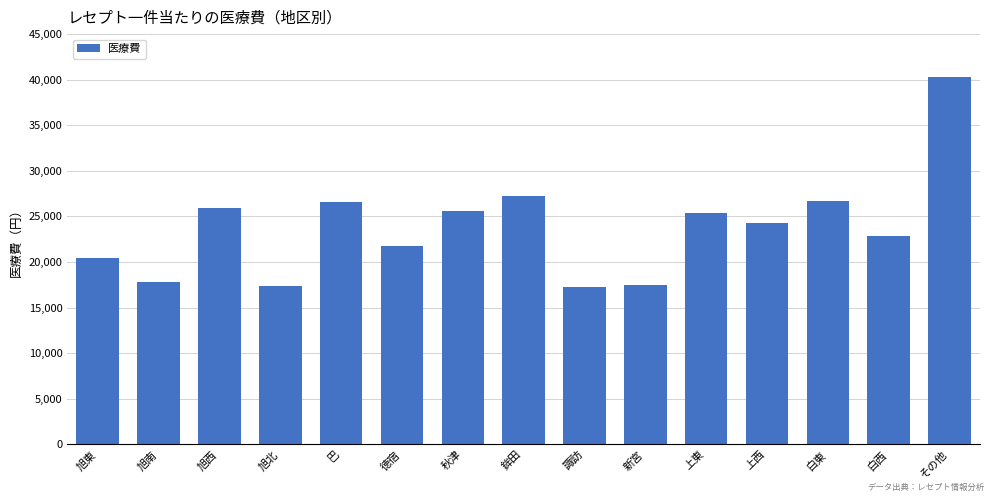

What is the average value?

23806.3